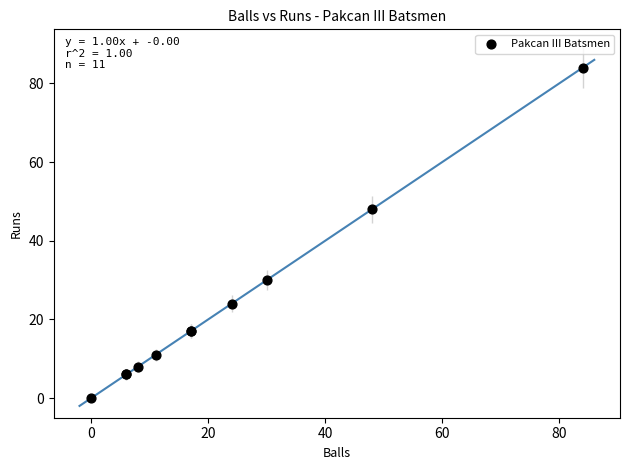

What Y value in the scatter plot is closest to 42?

48